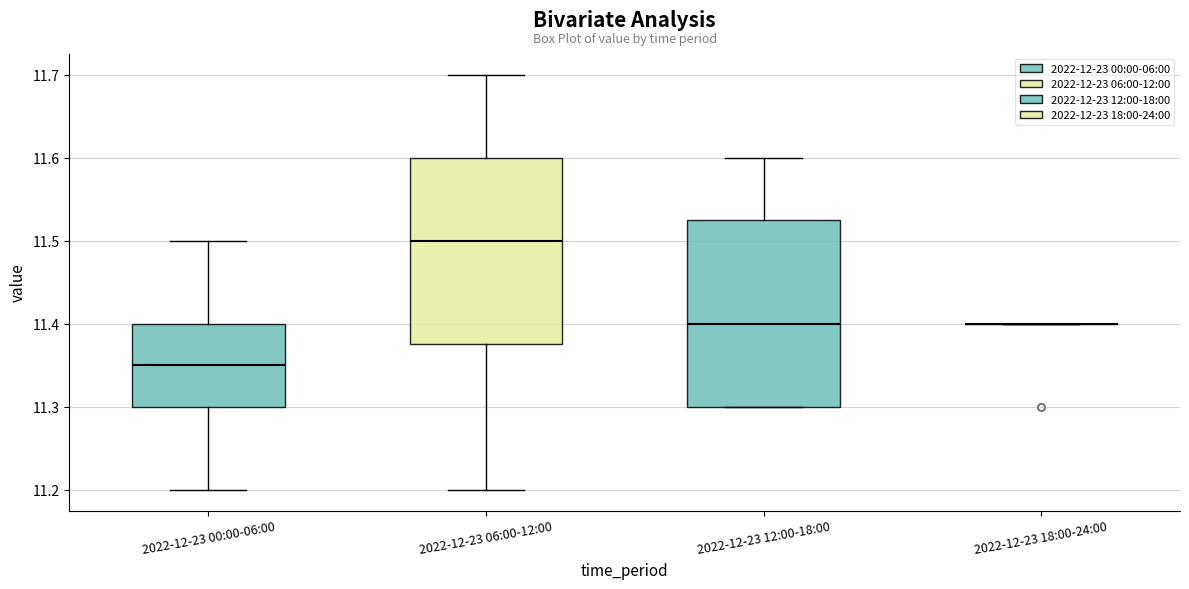

Where is the lower edge of the box for 2022-12-23 06:00-12:00 on the y-axis? The values are not printed on the chart, so give them approximately, as read against the axis.

11.38